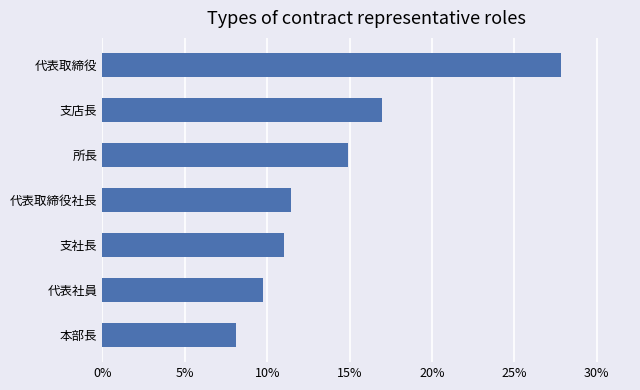

What is the ratio of the value at 支社長 to the value at 所長?

0.7